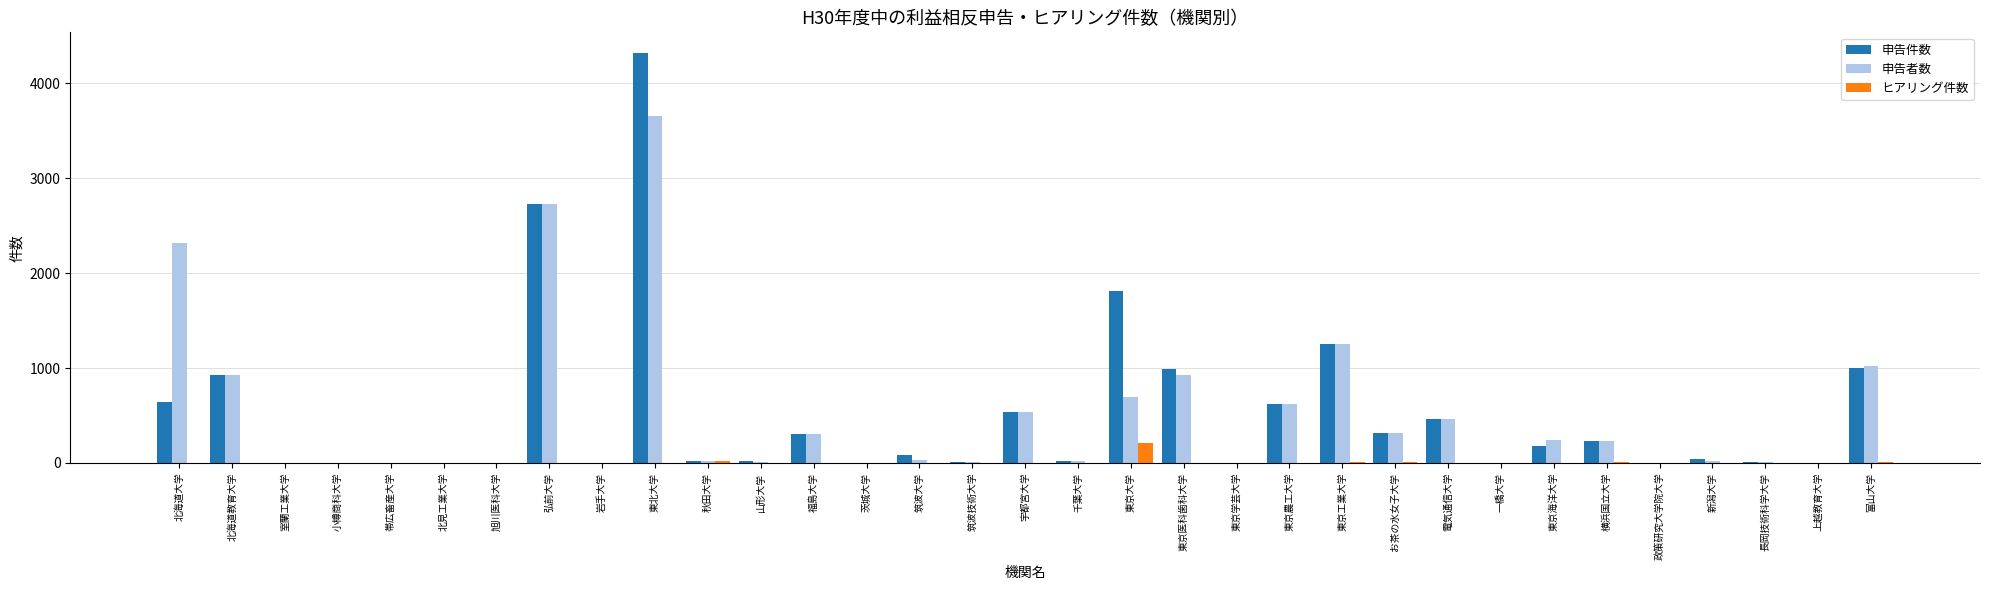

At which category is the sum across all series the highest?

東北大学